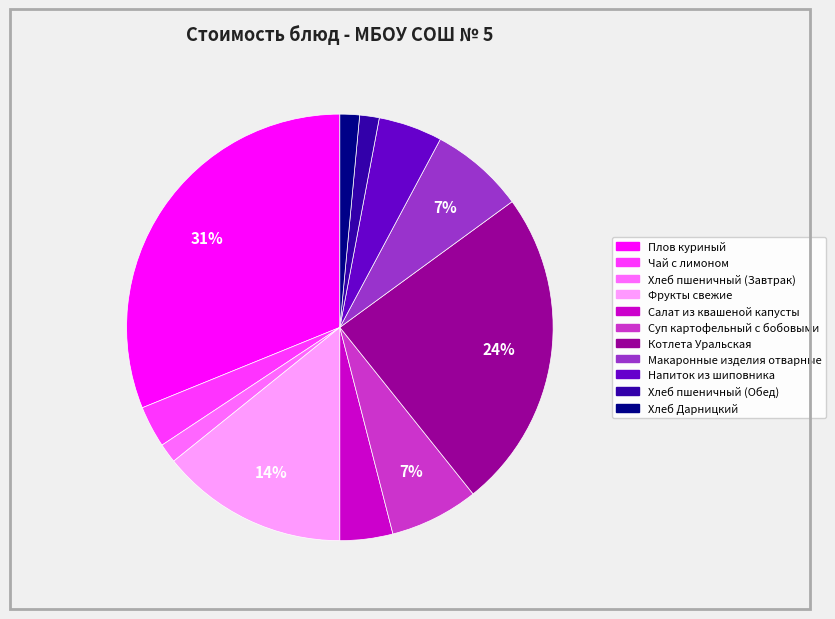

How many segments does this pie chart have?

11